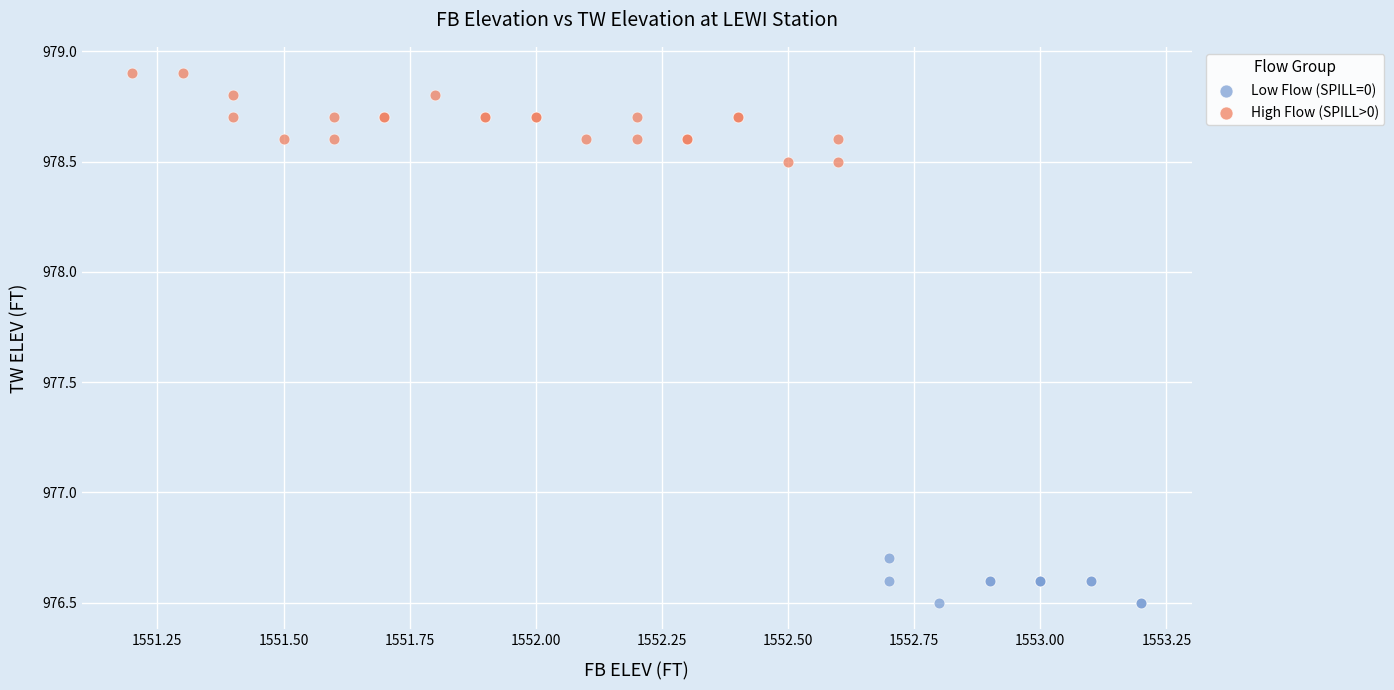

Which series has the widest spread of Y values?

High Flow (SPILL>0)